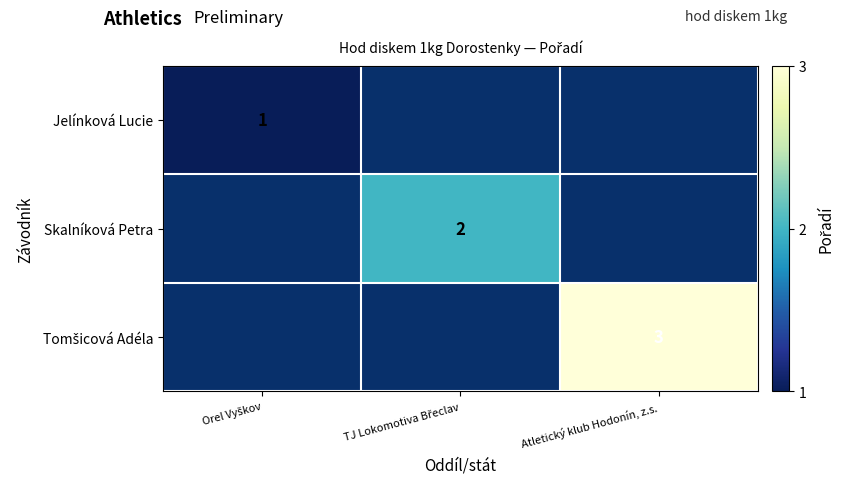

The Skalníková Petra series shows 3.3 at TJ Lokomotiva Břeclav. True or false?

False